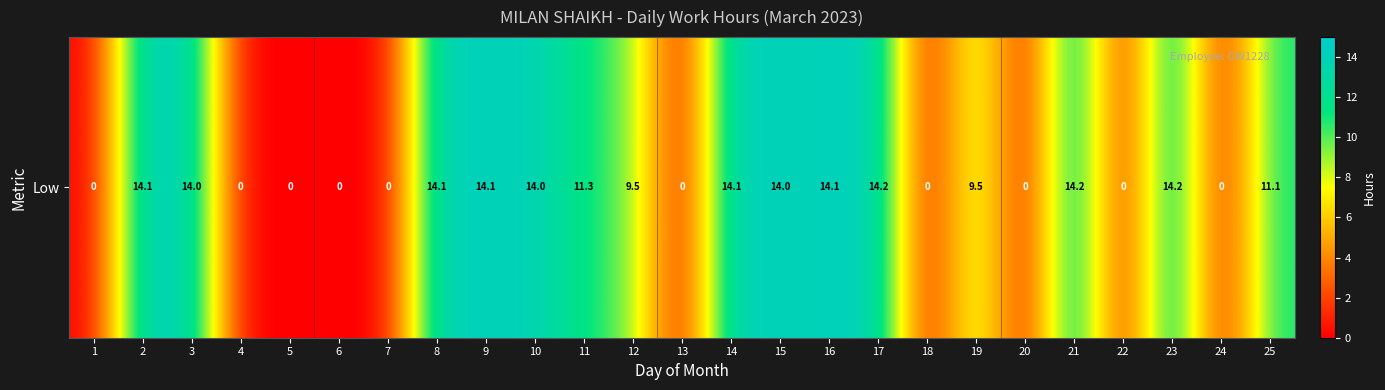

Where does the data first go above 11?

2